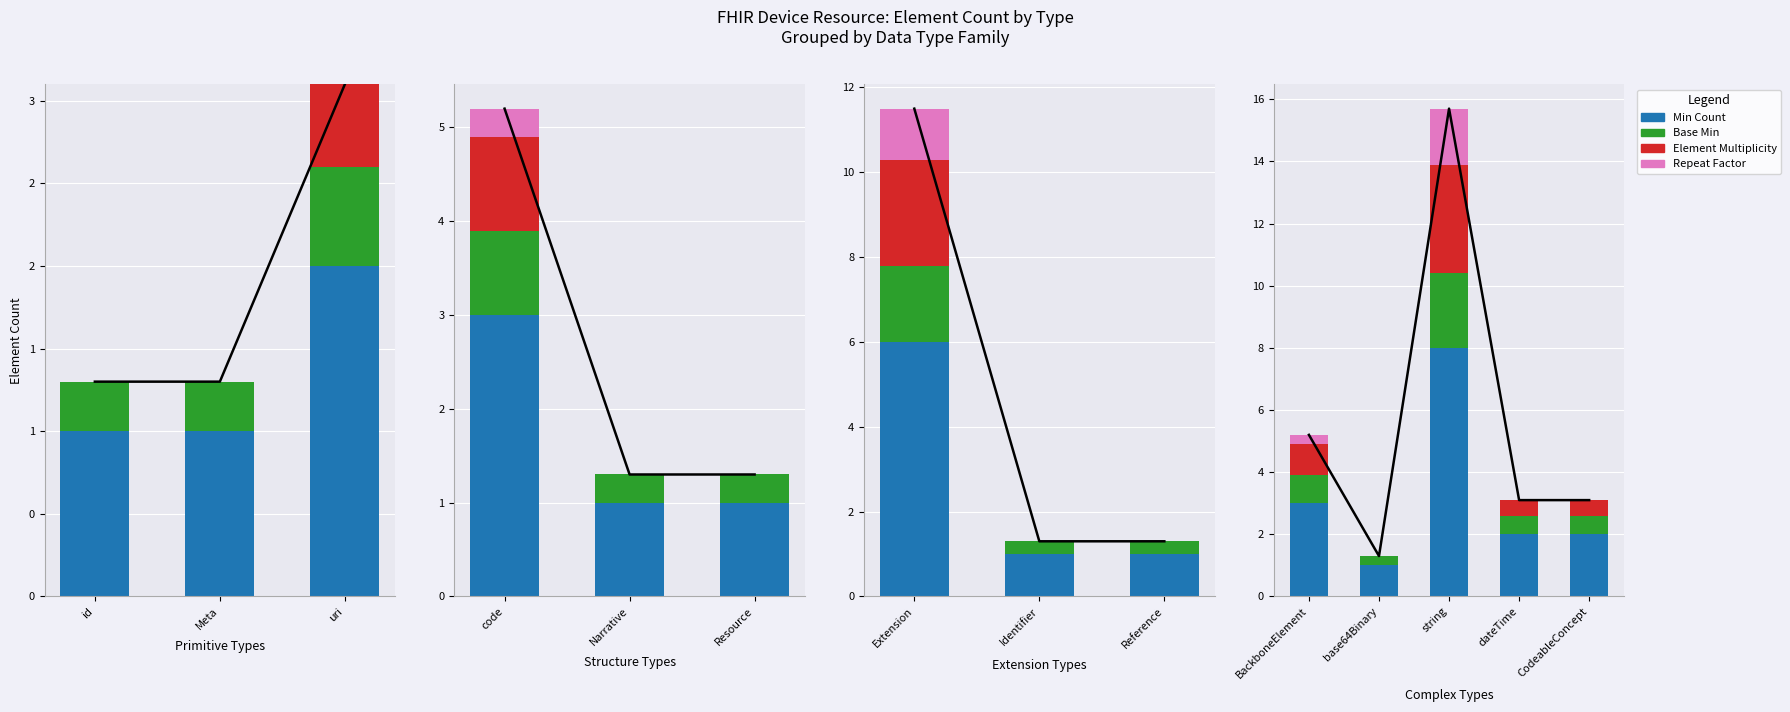

Is it true that Base Min equals 0.3 at base64Binary?

True